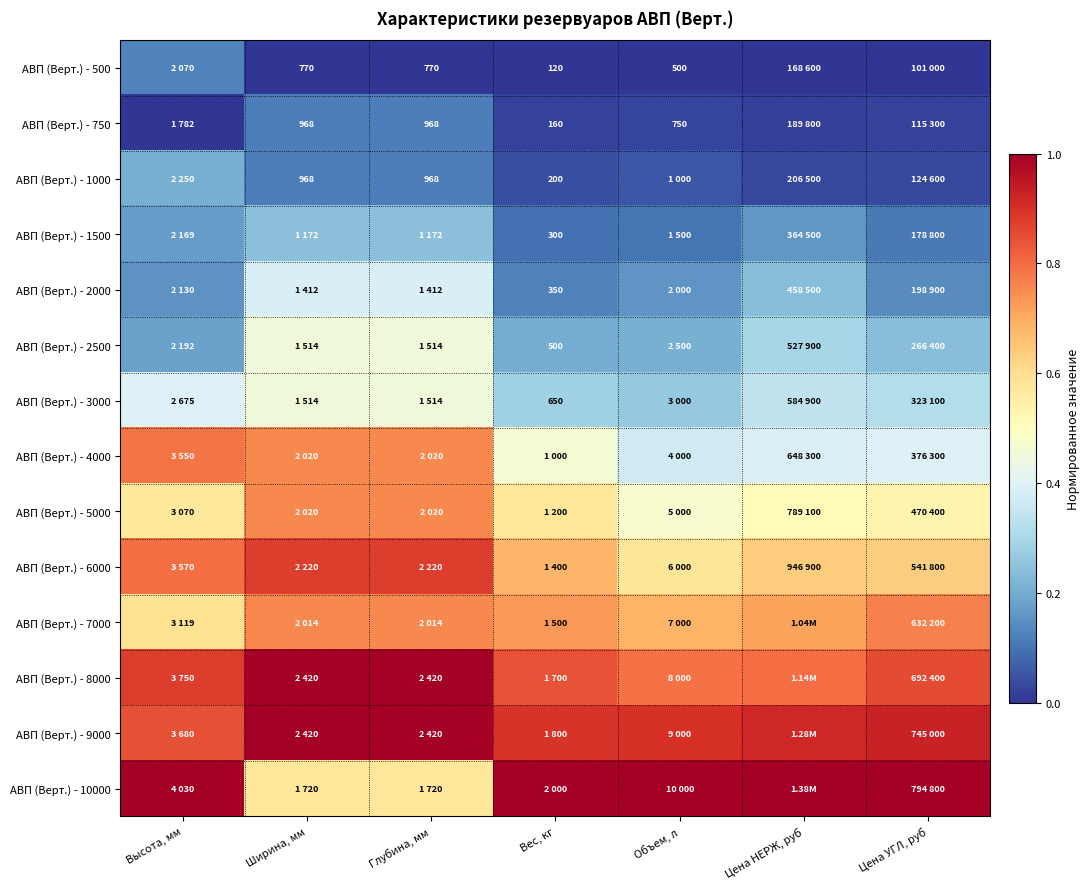

Which has a higher value, Ширина, мм or Объем, л?

Ширина, мм